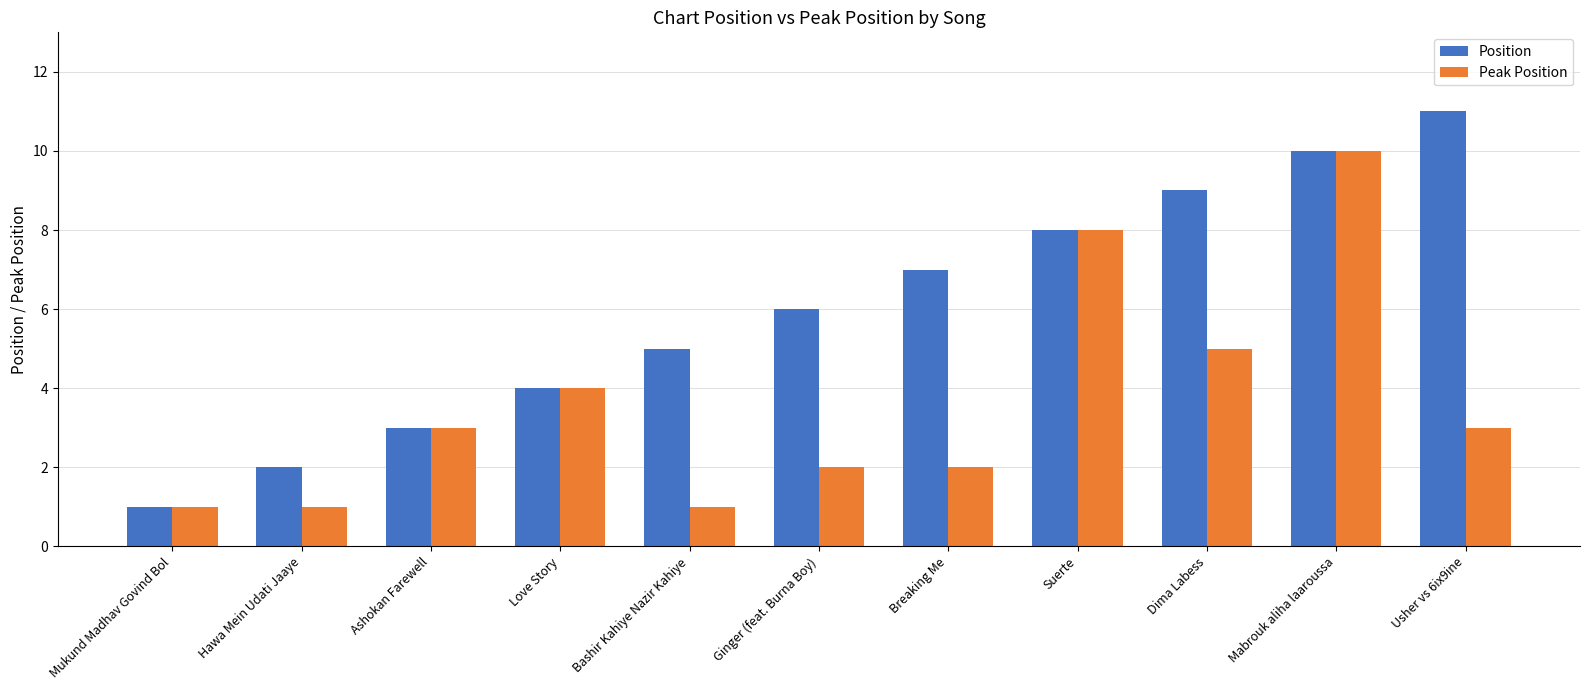

How many Position values are between 3 and 9?

7